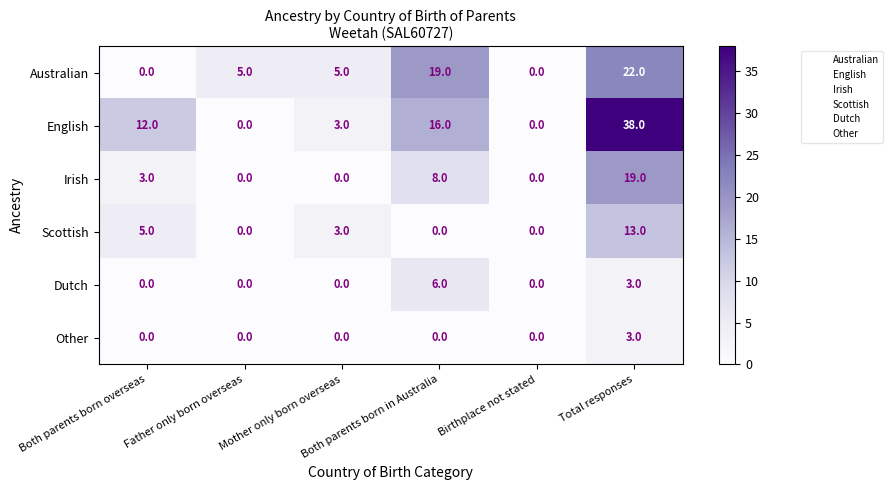

Count the Scottish values in the range 0 to 5.

5